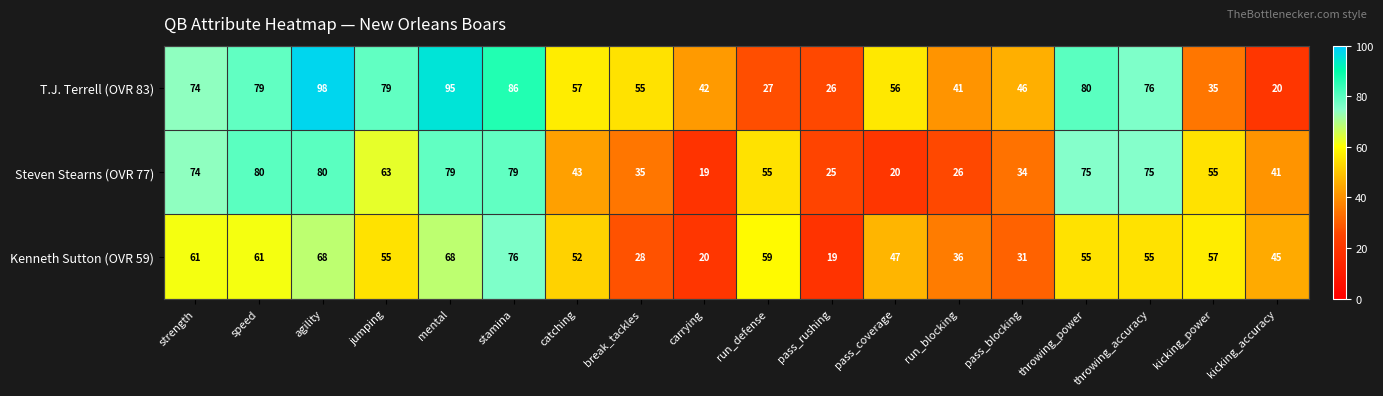

The Steven Stearns (OVR 77) series shows 31 at mental. True or false?

False